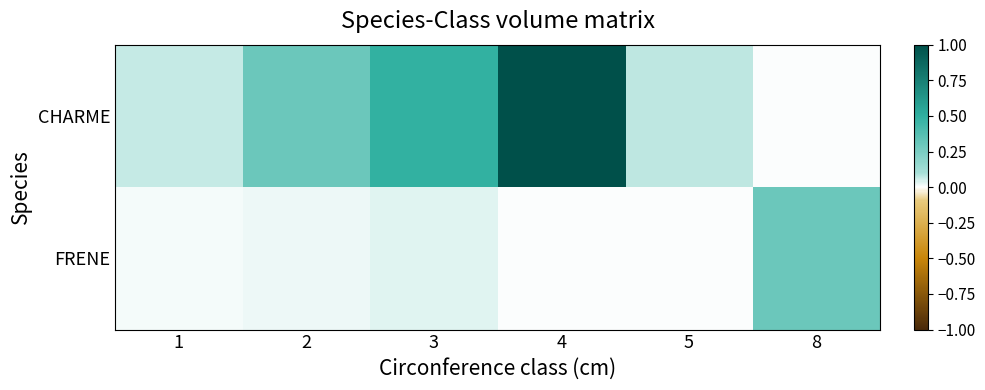

At which category is the sum across all series the highest?

4